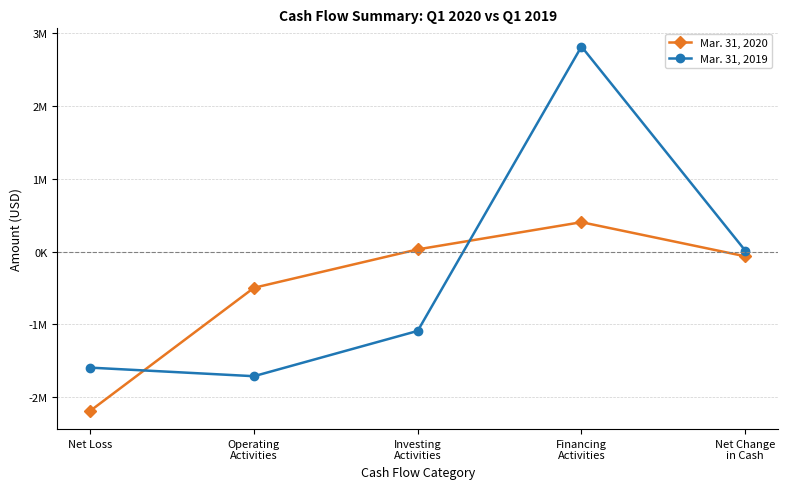

Reading left to right, transcribe all the data shown in this chart.

Mar. 31, 2020: -2190259	-498471	29500	403334	-65637
Mar. 31, 2019: -1595569	-1713382	-1090783	2817000	12835